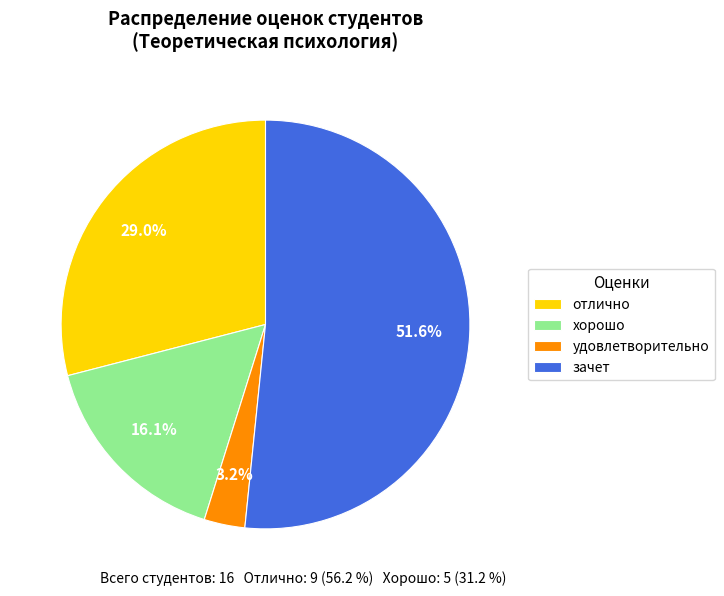

Which has a higher value, зачет or удовлетворительно?

зачет